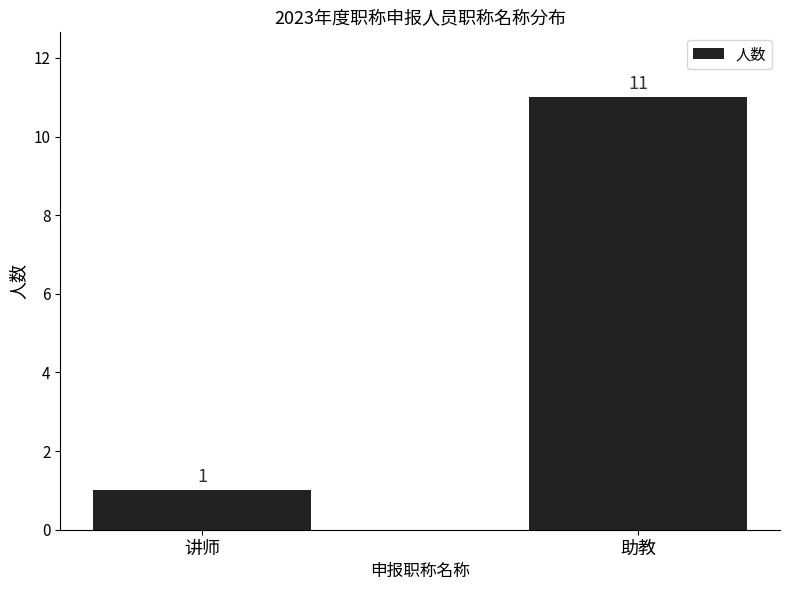

Rank the categories by value from lowest to highest.

讲师, 助教